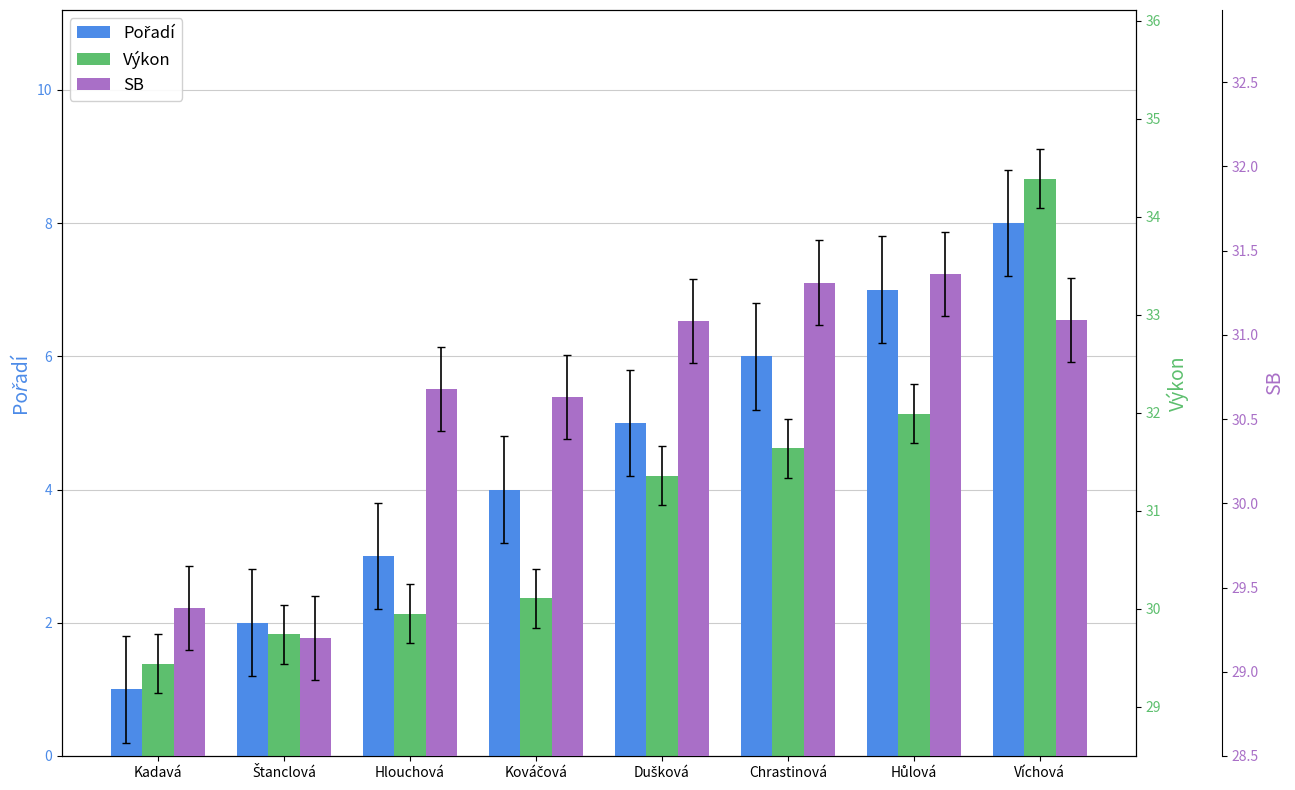

At which category is the sum across all series the highest?

Víchová